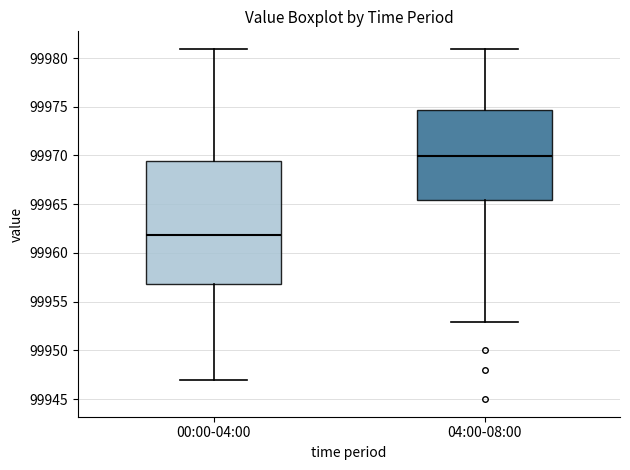

Reading left to right, transcribe this box plot: for each box, give where its median line is, the range the box spans, and where its two whiskers end, as read against the y-axis. The values are not printed on the chart, so give them approximately, as read against the axis.

00:00-04:00: median 99962.0, box 99957.0 to 99969.5, whiskers 99947.0 to 99981.0
04:00-08:00: median 99970.0, box 99965.5 to 99974.5, whiskers 99953.0 to 99981.0